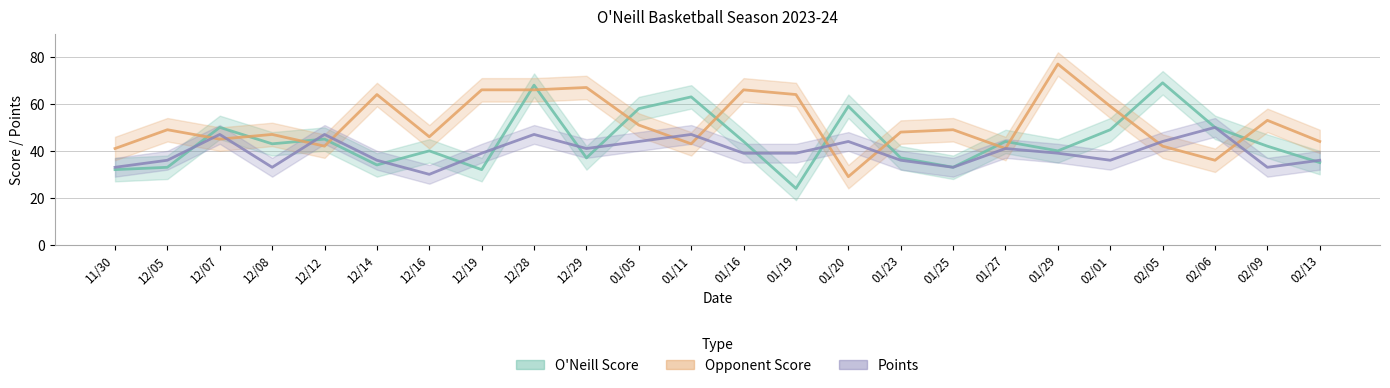

What is the label of the 2nd point from the right?

02/09